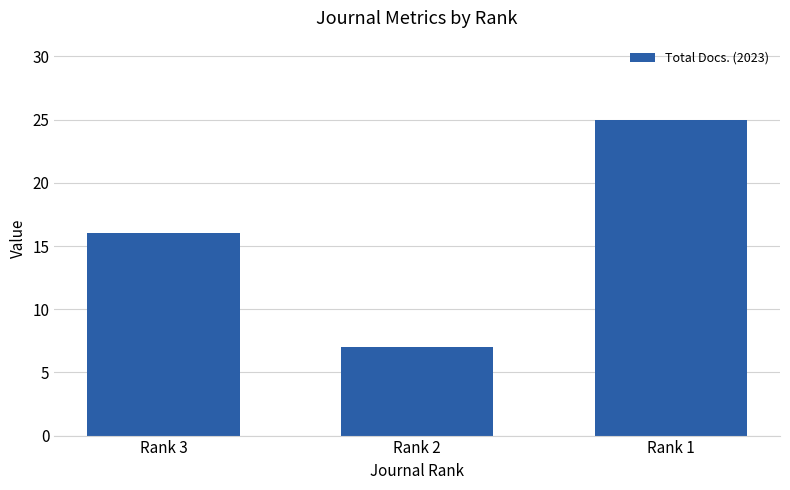

What is the difference between the values at Rank 3 and Rank 2?

9